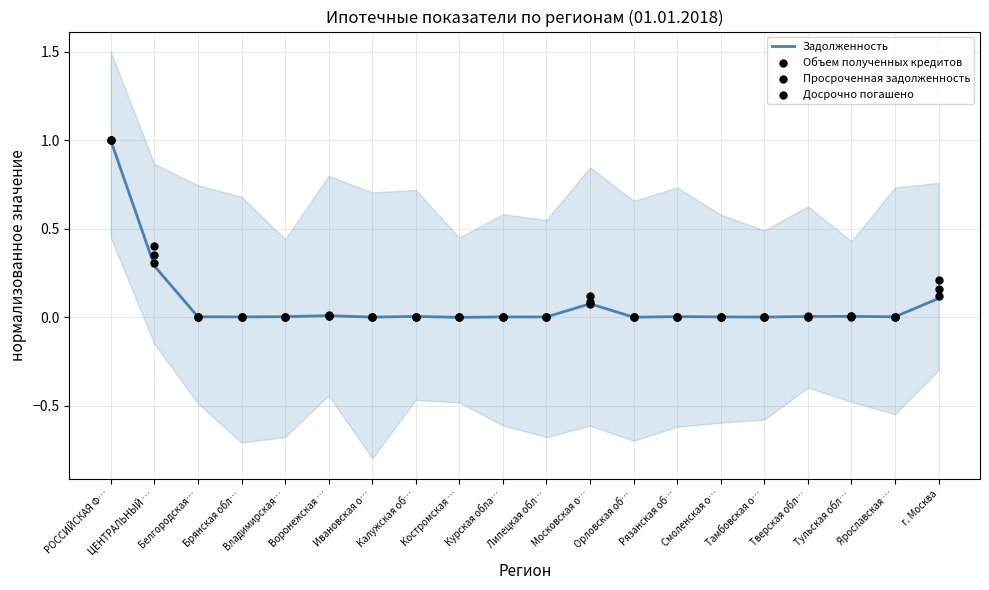

At how many categories does at least one series exceed 0?

20